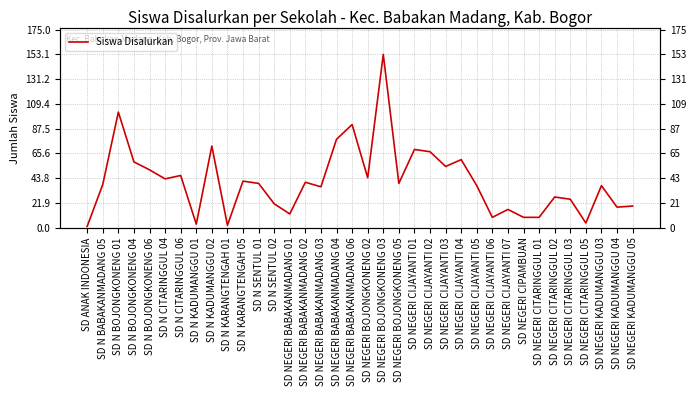

Reading left to right, transcribe all the data shown in this chart.

1	38	102	58	51	43	46	3	72	2	41	39	21	12	40	36	78	91	44	153	39	69	67	54	60	37	9	16	9	9	27	25	4	37	18	19